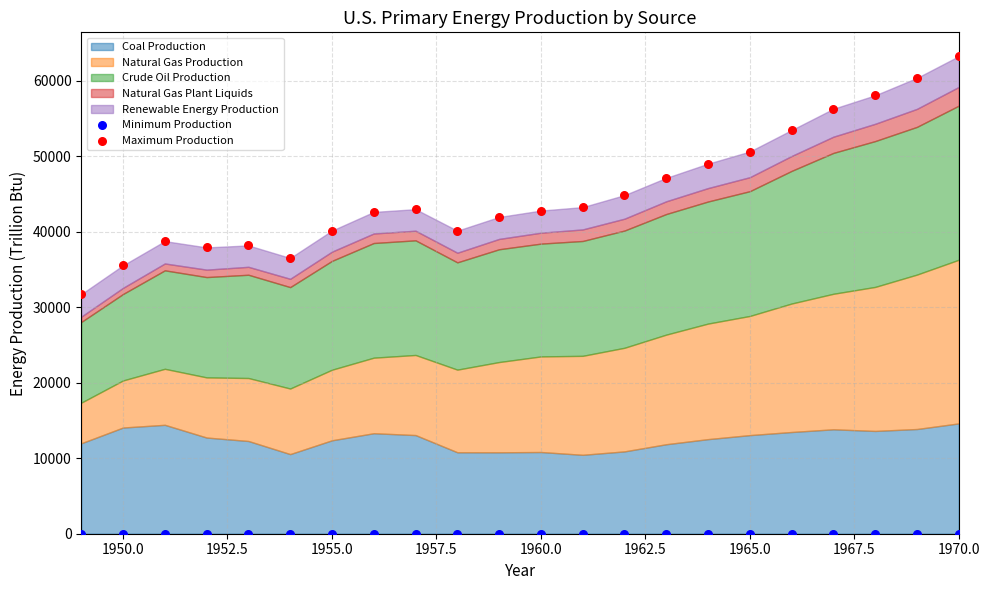

Which series contains the highest Y value?

Maximum Production